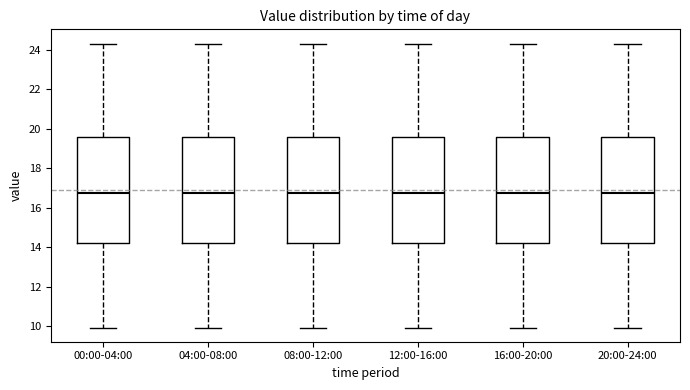

Reading left to right, read every box against the y-axis: the position of its median line, the range the box covers, and the ends of its whiskers. The values are not printed on the chart, so give them approximately, as read against the axis.

00:00-04:00: median 16.8, box 14.2 to 19.6, whiskers 10.0 to 24.4
04:00-08:00: median 16.8, box 14.2 to 19.6, whiskers 10.0 to 24.4
08:00-12:00: median 16.8, box 14.2 to 19.6, whiskers 10.0 to 24.4
12:00-16:00: median 16.8, box 14.2 to 19.6, whiskers 10.0 to 24.4
16:00-20:00: median 16.8, box 14.2 to 19.6, whiskers 10.0 to 24.4
20:00-24:00: median 16.8, box 14.2 to 19.6, whiskers 10.0 to 24.4